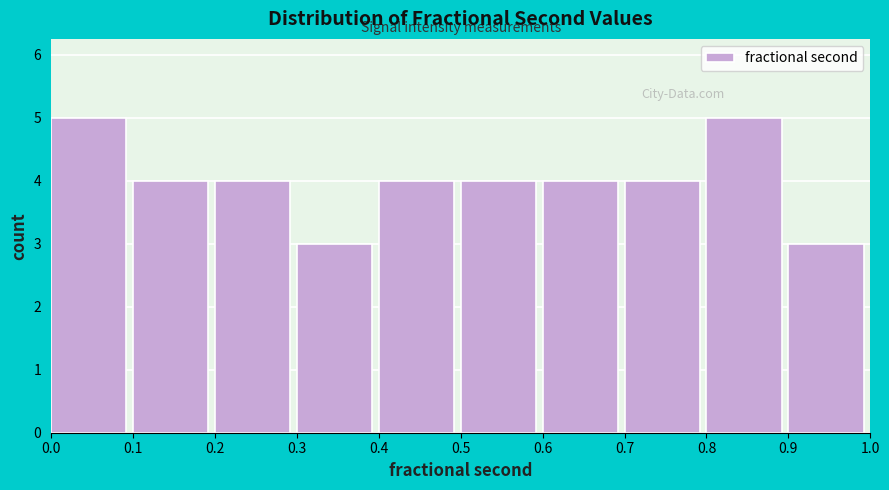

Reading left to right, list every bar in this chart as the range it spans on the x-axis followed by its height. The values are not printed on the chart, so give them approximately, as read against the axis.

0.0 to 0.1: 5
0.1 to 0.2: 4
0.2 to 0.3: 4
0.3 to 0.4: 3
0.4 to 0.5: 4
0.5 to 0.6: 4
0.6 to 0.7: 4
0.7 to 0.8: 4
0.8 to 0.9: 5
0.9 to 1.0: 3